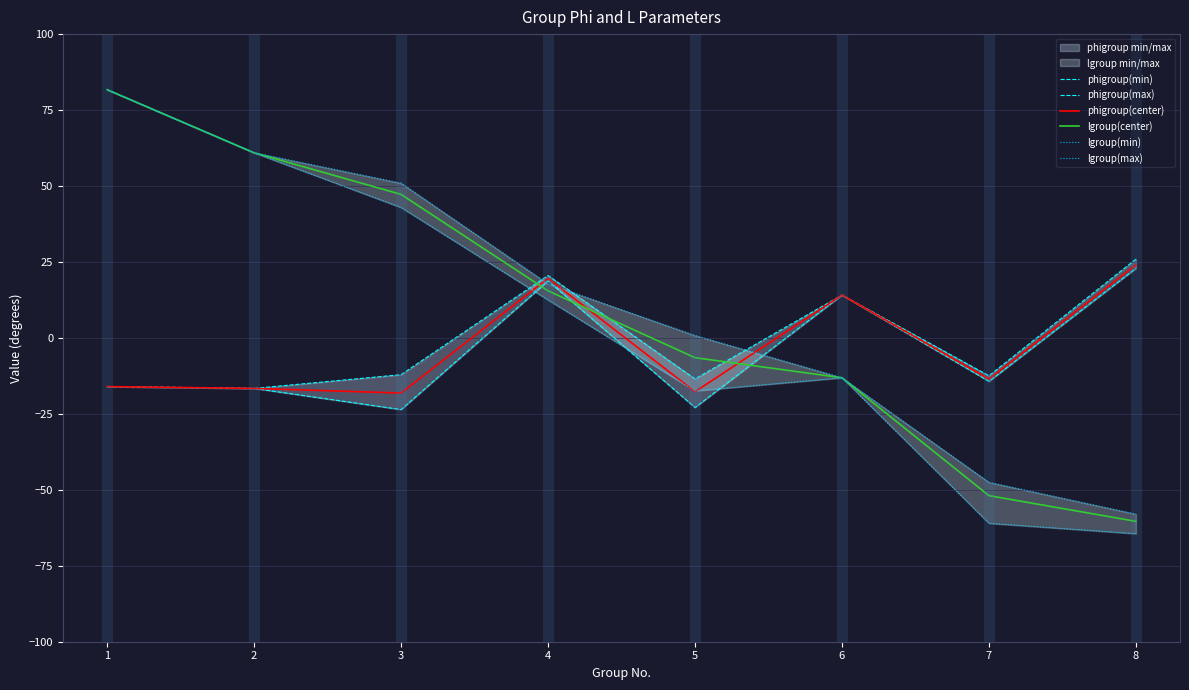

True or false: phigroup(max) has more than 2 points higher than both neighbors.

False